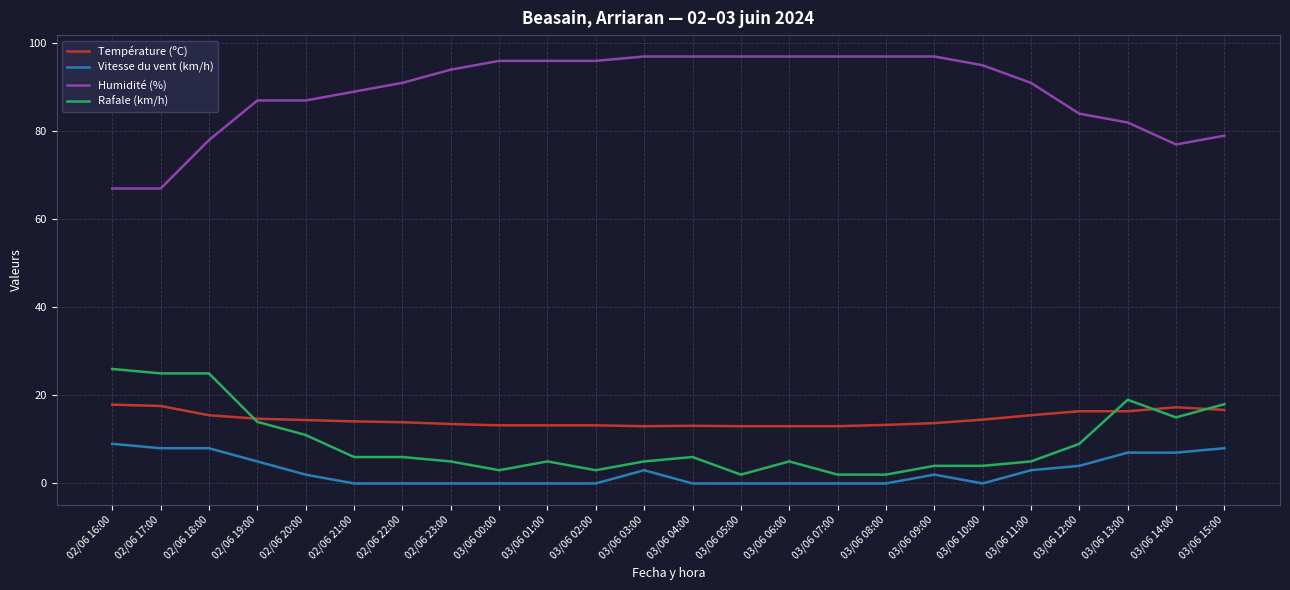

List the series in order of their peak value, highest first.

Humidité (%), Rafale (km/h), Température (ºC), Vitesse du vent (km/h)